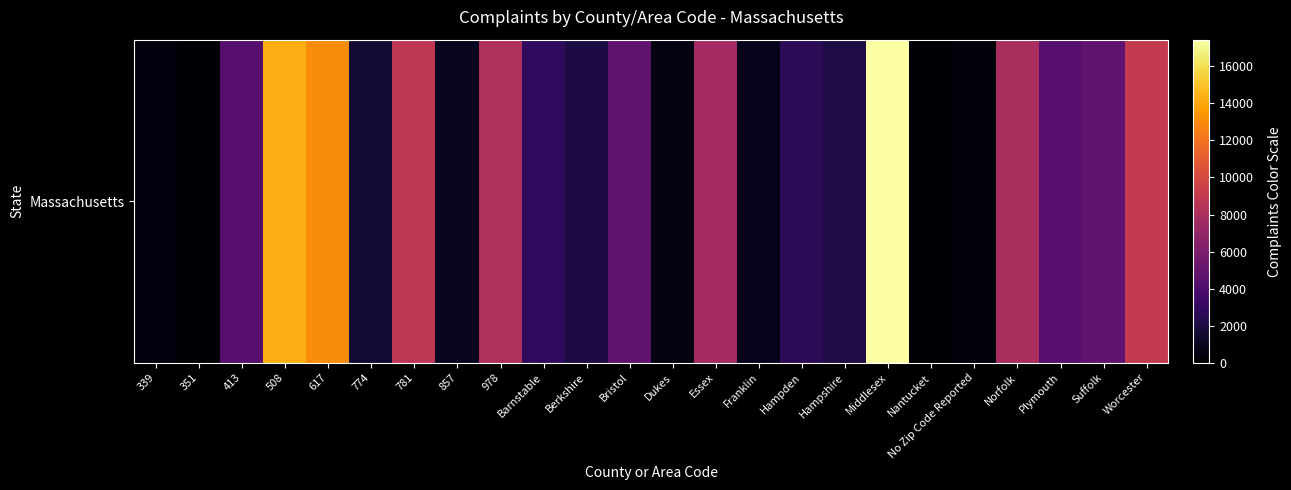

Rank the categories by value from highest to lowest.

Middlesex, 508, 617, Worcester, 781, 978, Norfolk, Essex, Bristol, Suffolk, Plymouth, 413, Barnstable, Hampden, Hampshire, Berkshire, 774, 857, Franklin, Dukes, 339, No Zip Code Reported, Nantucket, 351